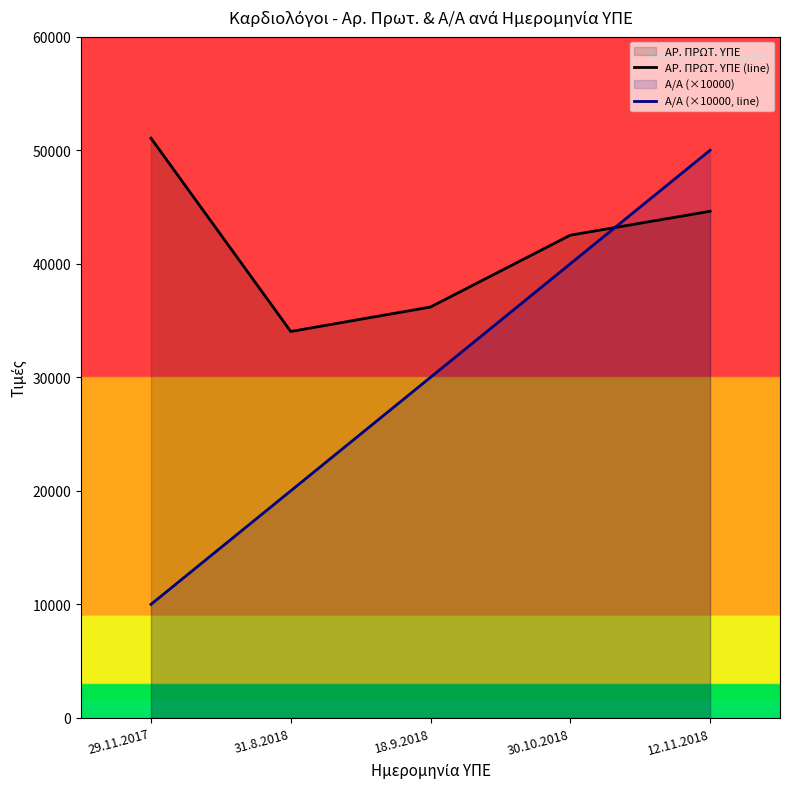

What position from the right is 30.10.2018?

2